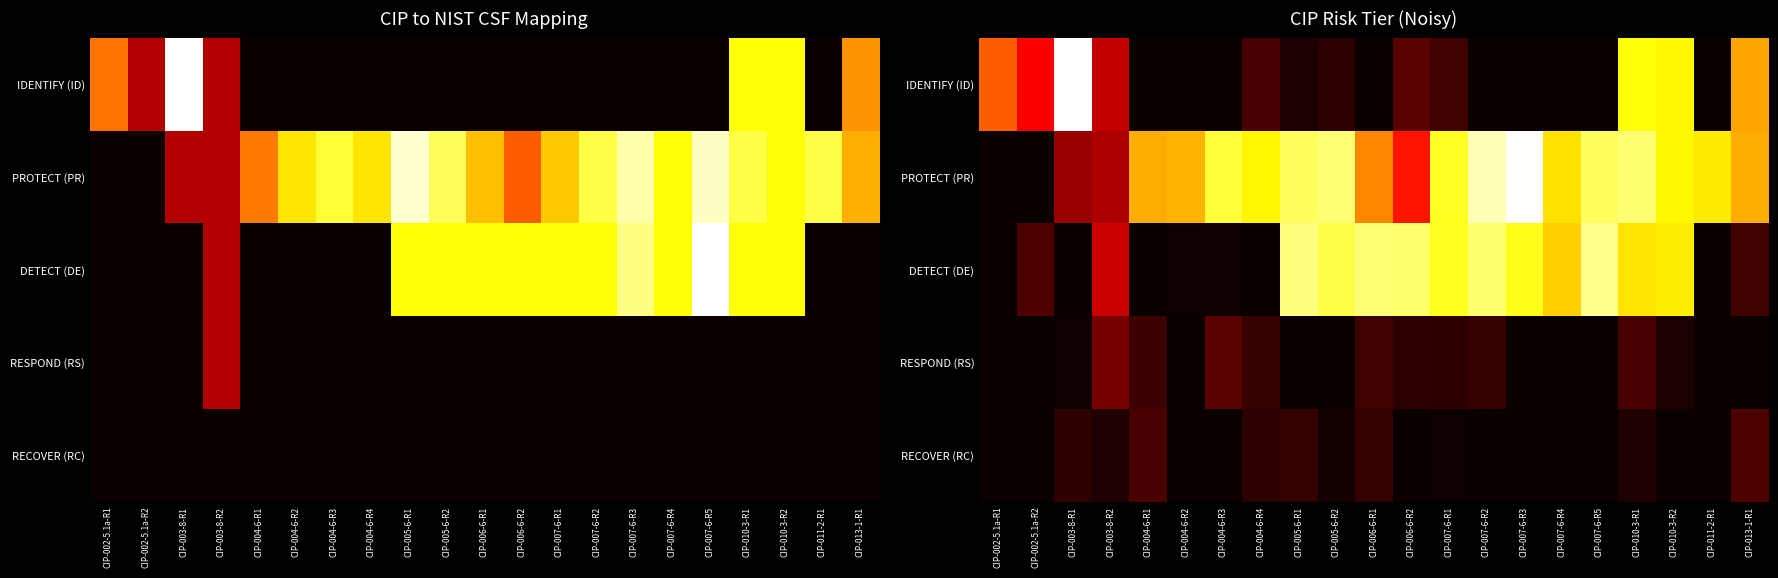

Read the PROTECT (PR) value at CIP-007-6-R4.

2.8